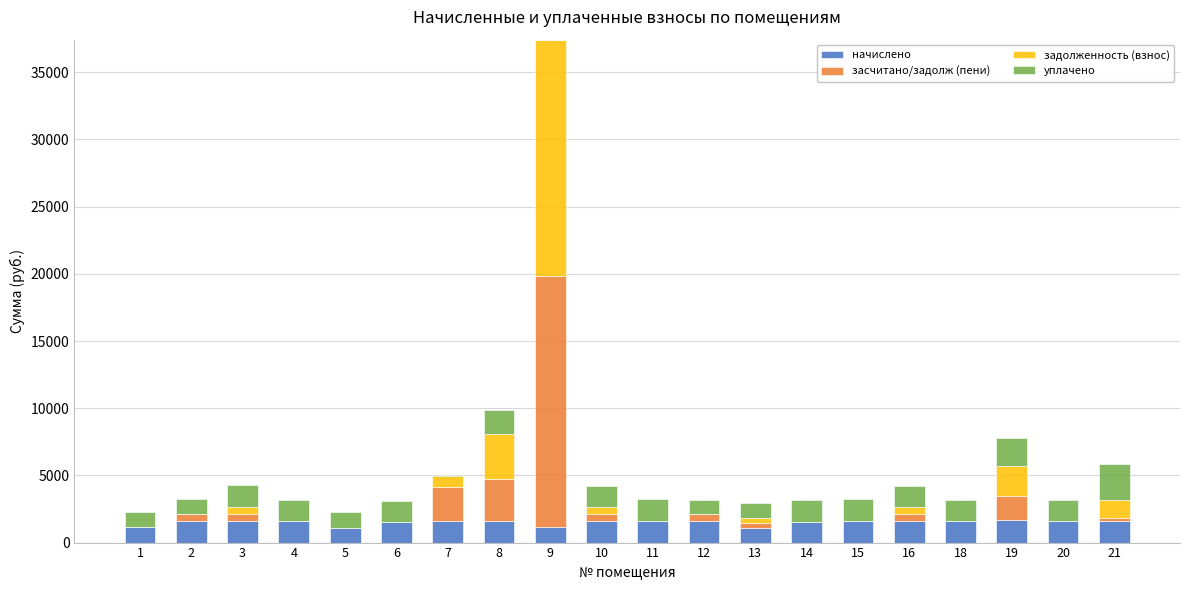

At which category is the sum across all series the highest?

9